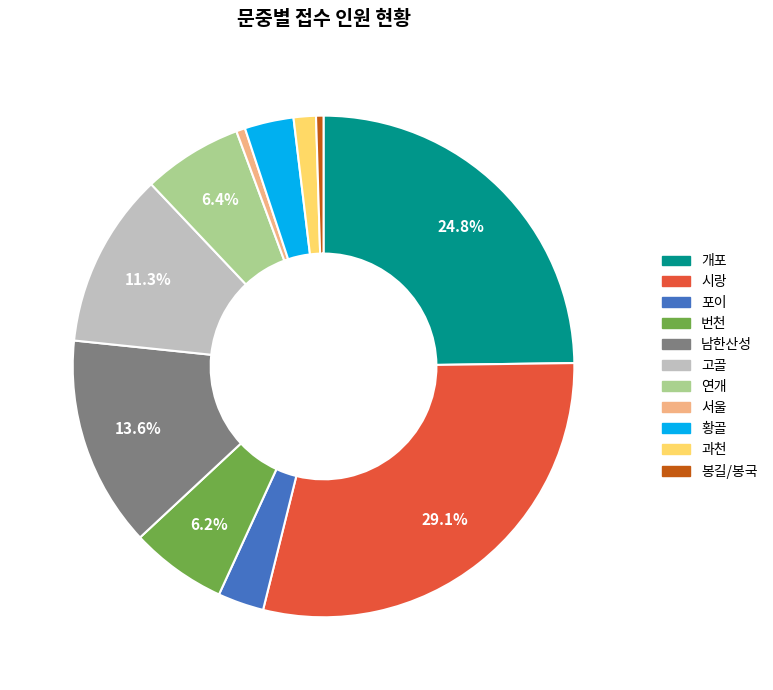

Combined, do 고골 and 서울 account for over 50%?

No